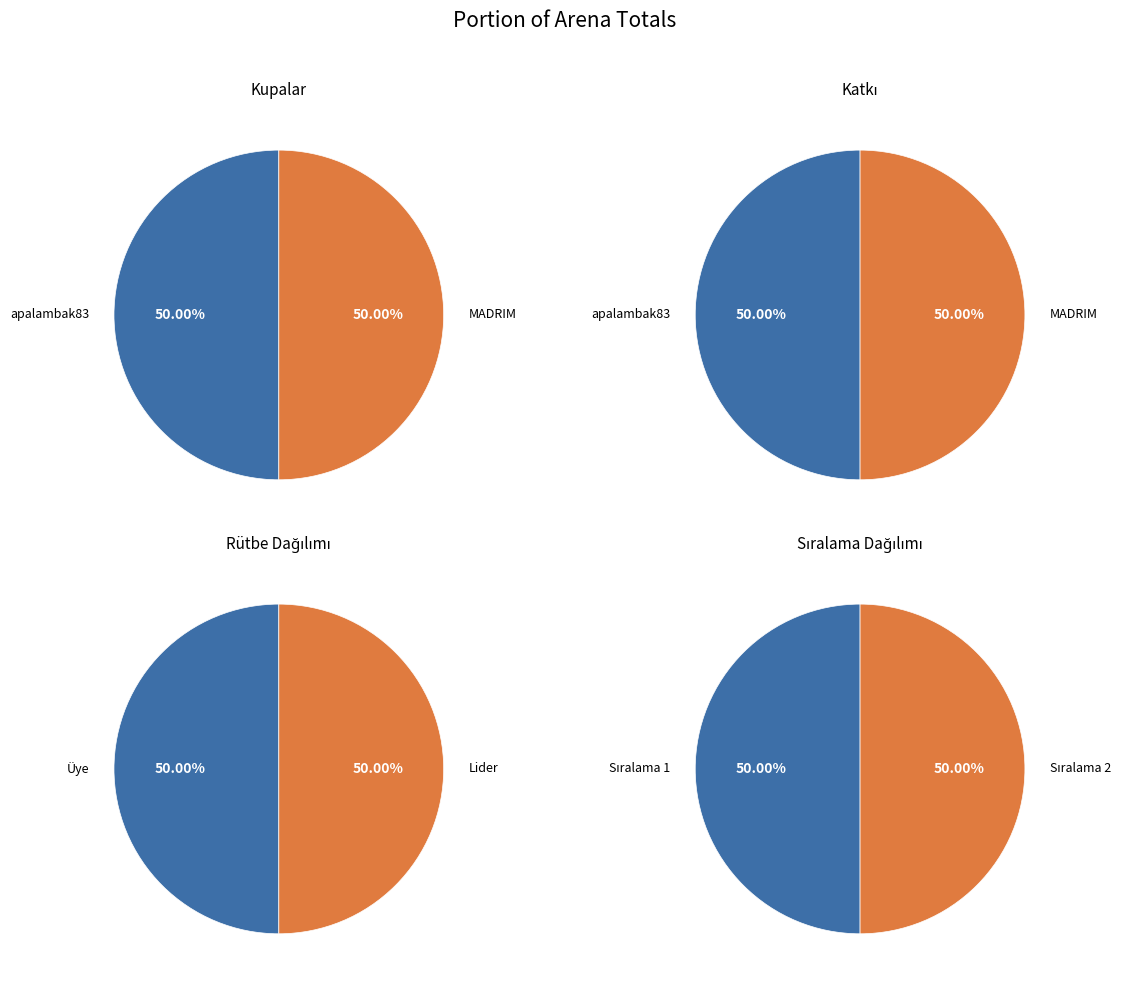

What percentage is the apalambak83 slice, to the nearest percent?

50%